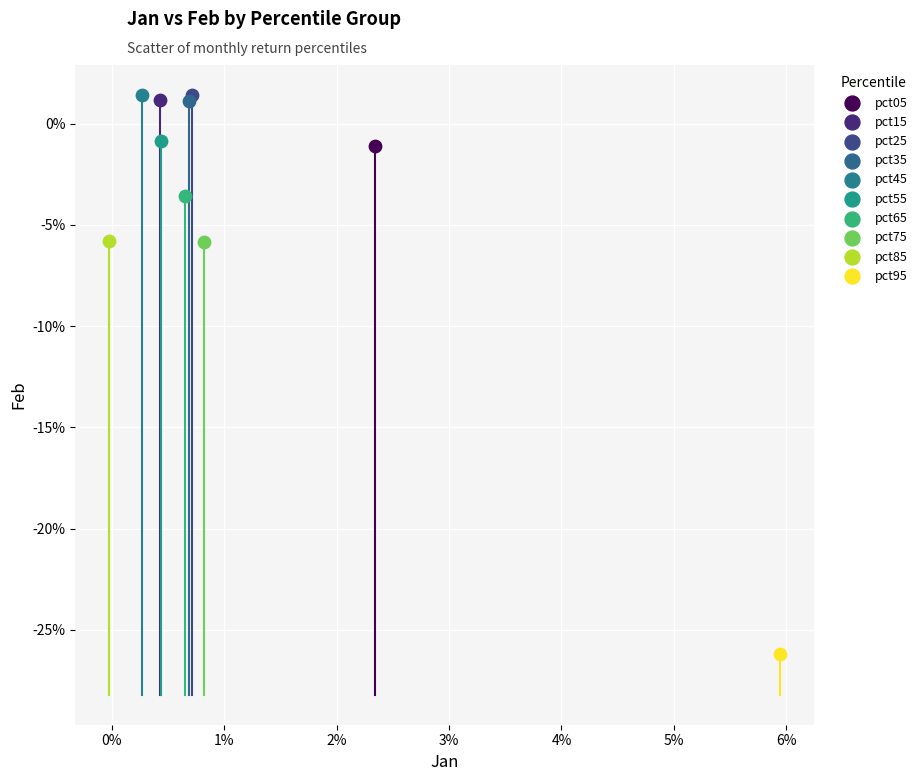

What are all the series names shown in the legend?

pct05, pct15, pct25, pct35, pct45, pct55, pct65, pct75, pct85, pct95